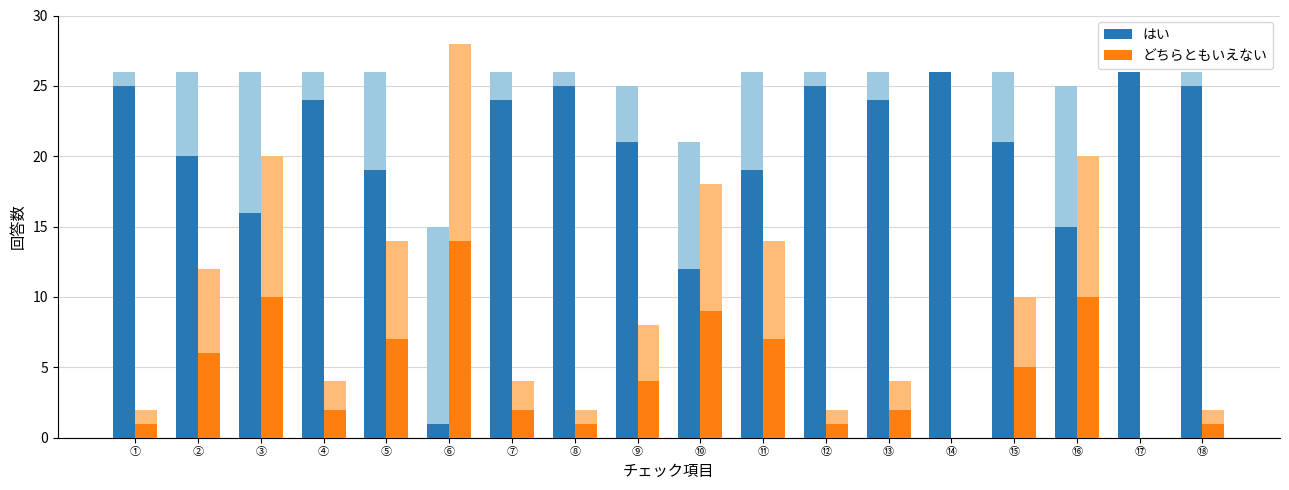

What is the value of the はい bar at the 5th from the left?

19